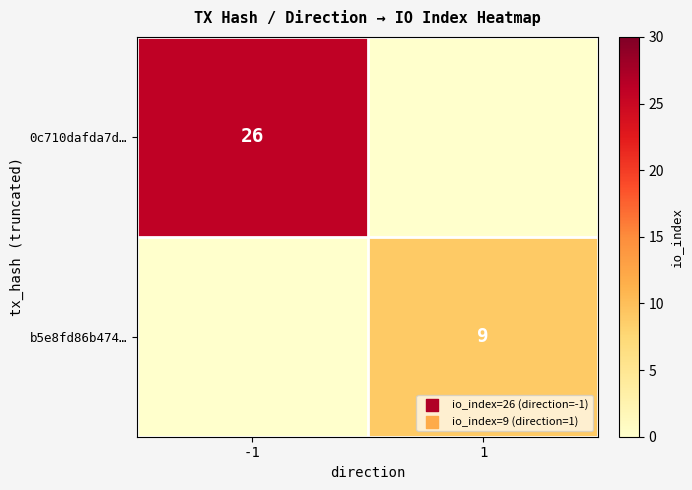

True or false: b5e8fd86b474… has a value of 9 at 1.

True